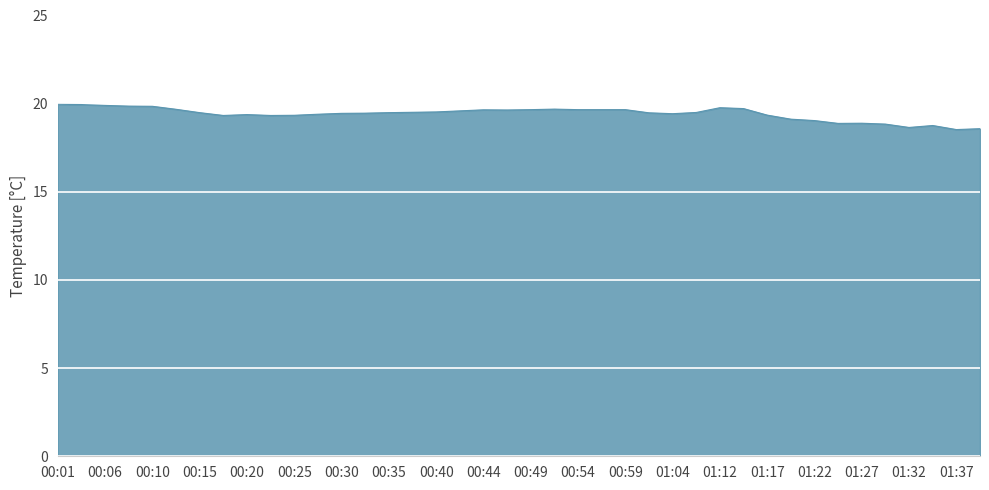

What is the greatest value displayed?

20.0